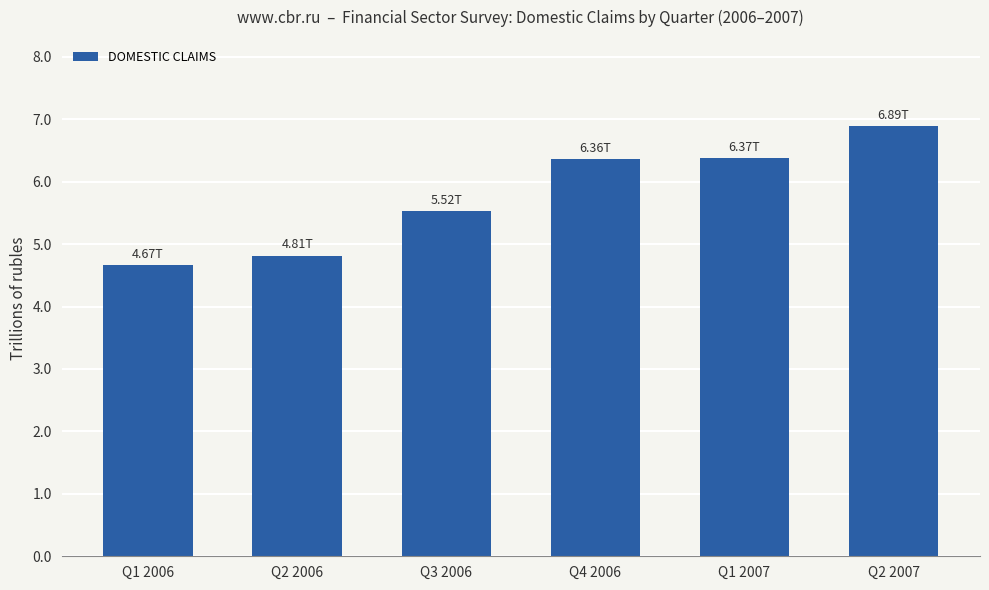

What position from the right is Q1 2006?

6